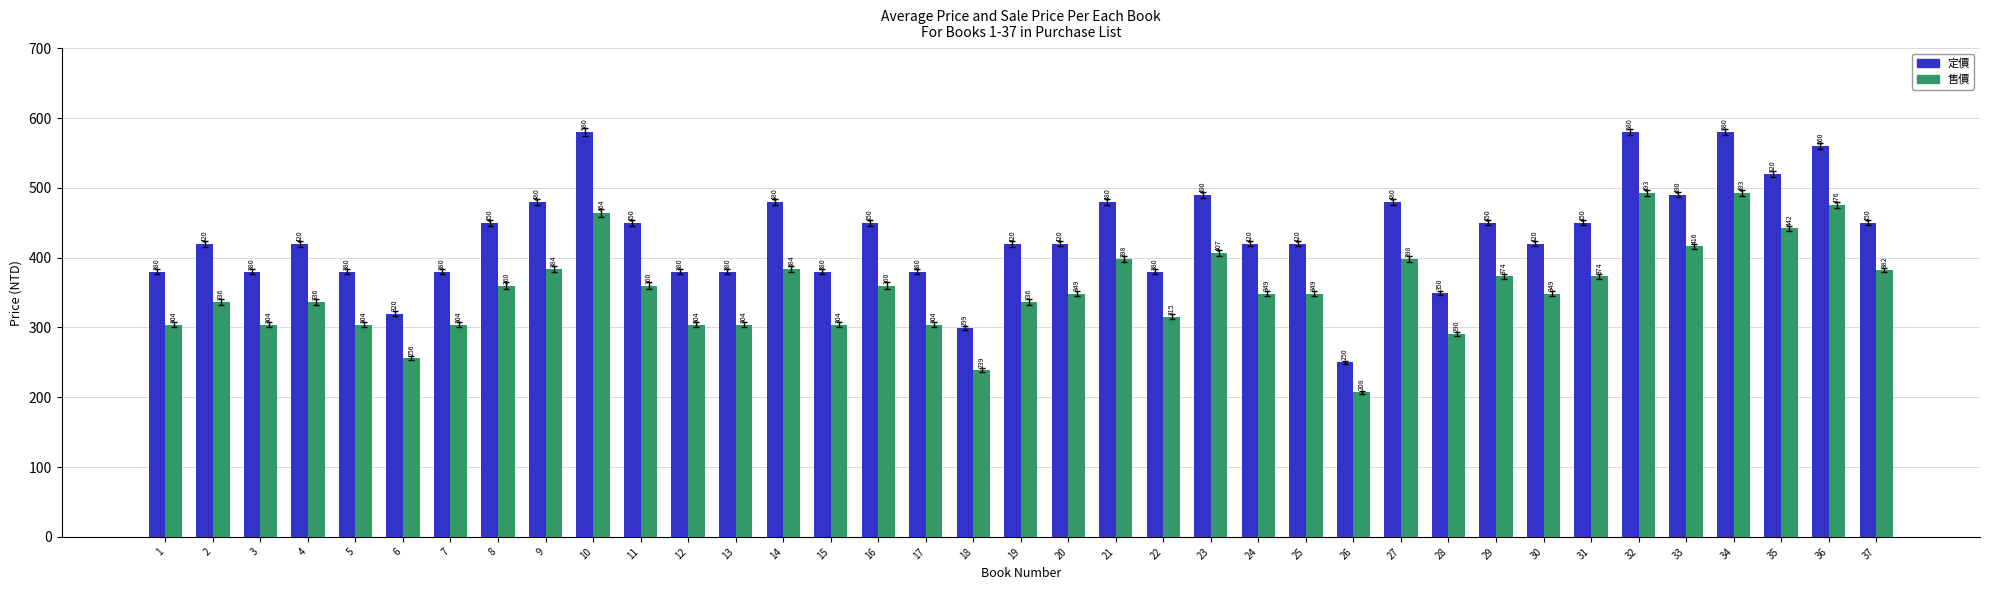

What is the spread (max minus min) of values at 15?

76.0